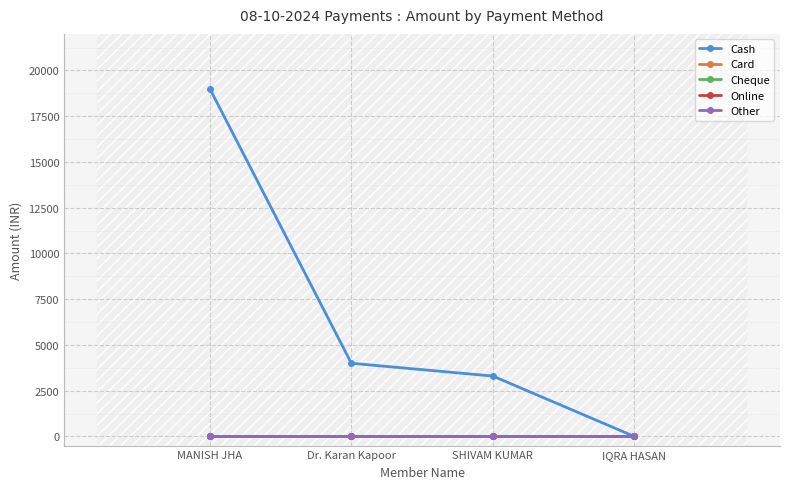

How many lines are shown in the chart?

5